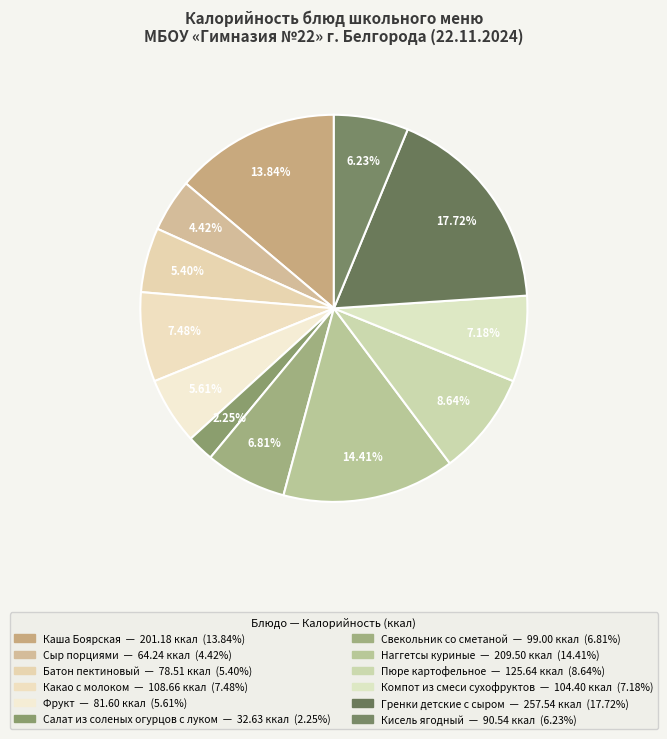

Is there a majority slice in this chart?

No